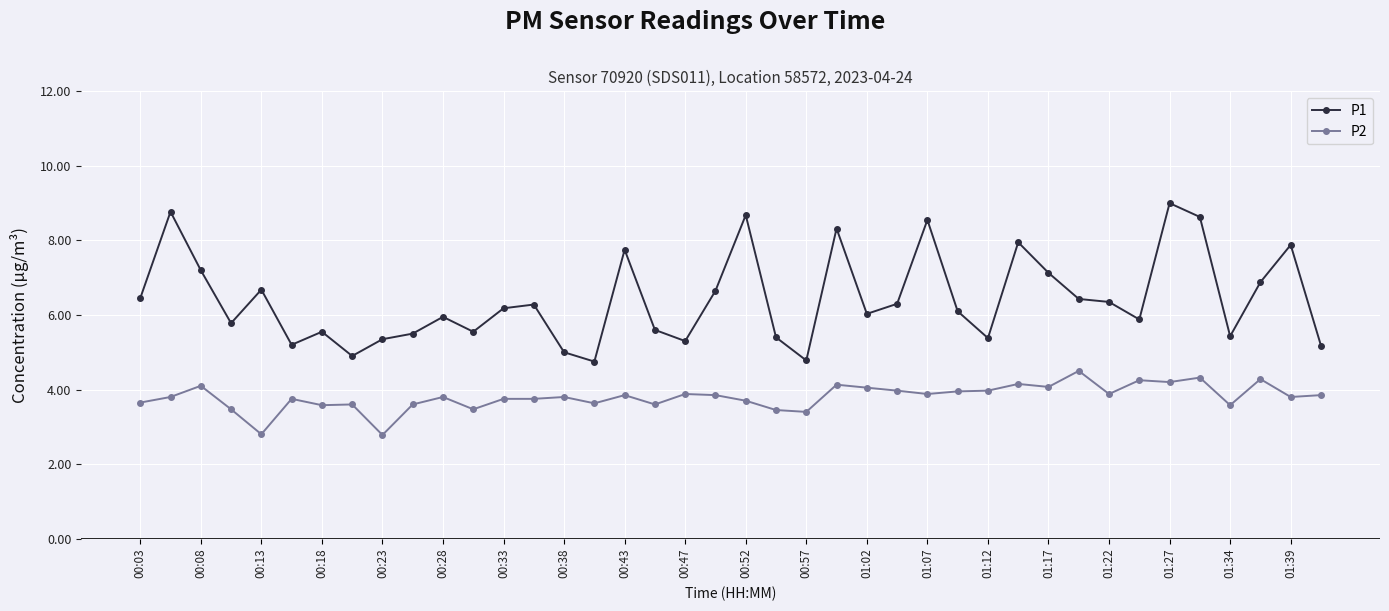

List the series in order of their overall mean, highest first.

P1, P2